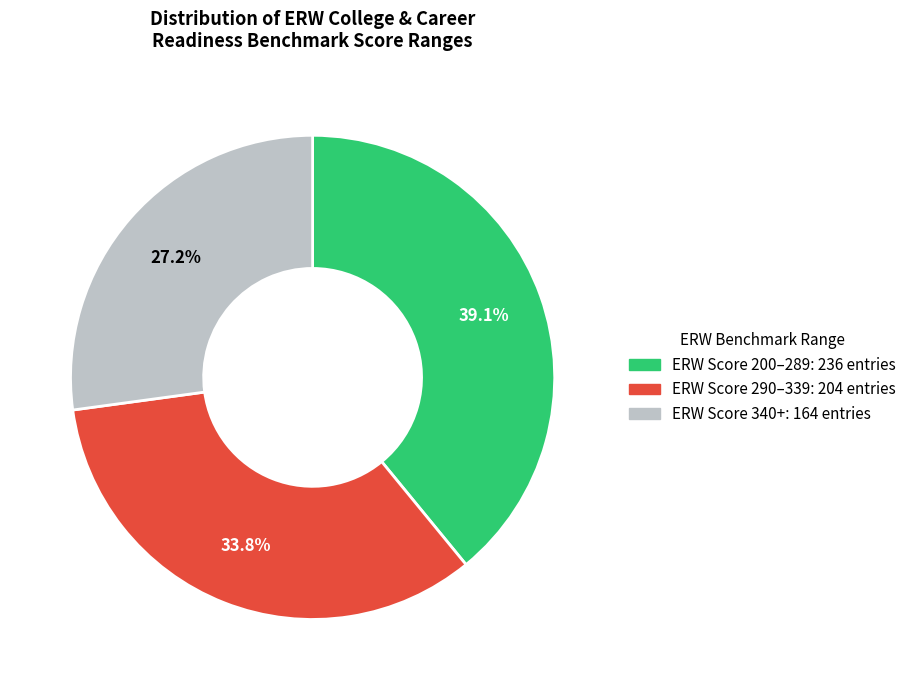

Is there a majority slice in this chart?

No